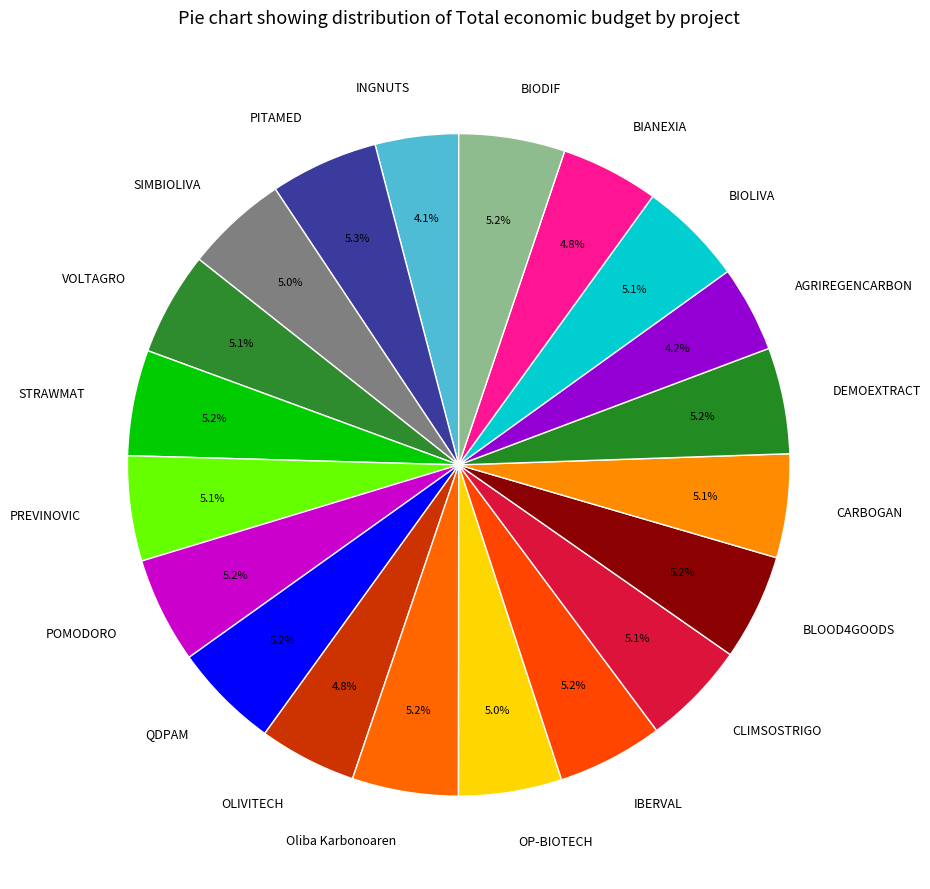

What is the ratio of the value at PITAMED to the value at QDPAM?

1.0